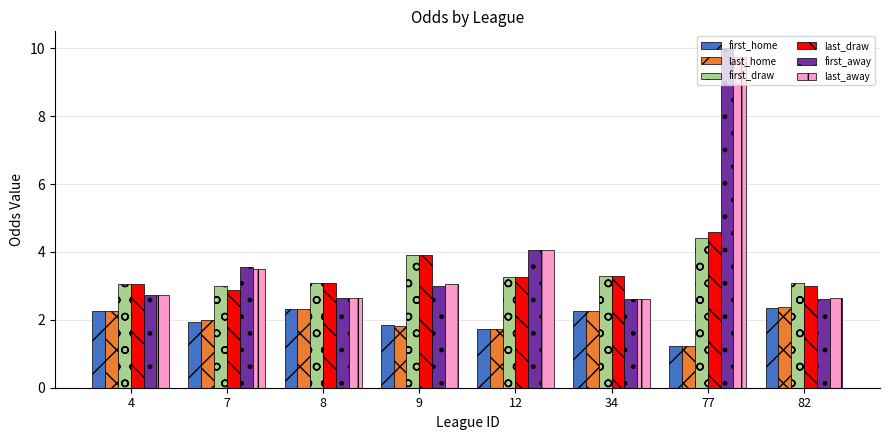

Is it true that last_draw equals 1.9 at 82?

False